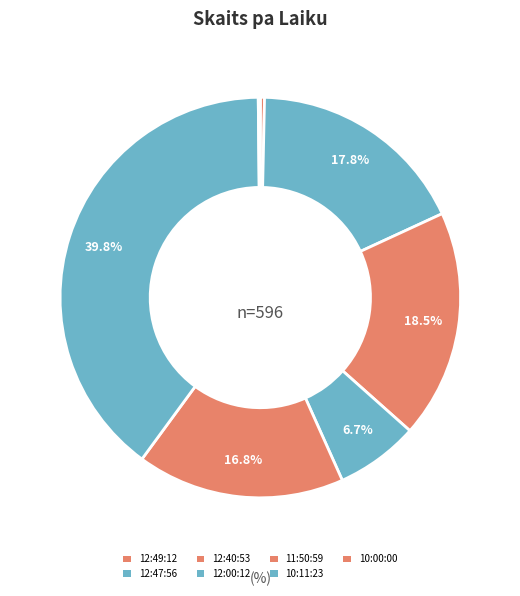

Rank the categories by value from highest to lowest.

10:11:23, 12:40:53, 12:47:56, 11:50:59, 12:00:12, 12:49:12, 10:00:00